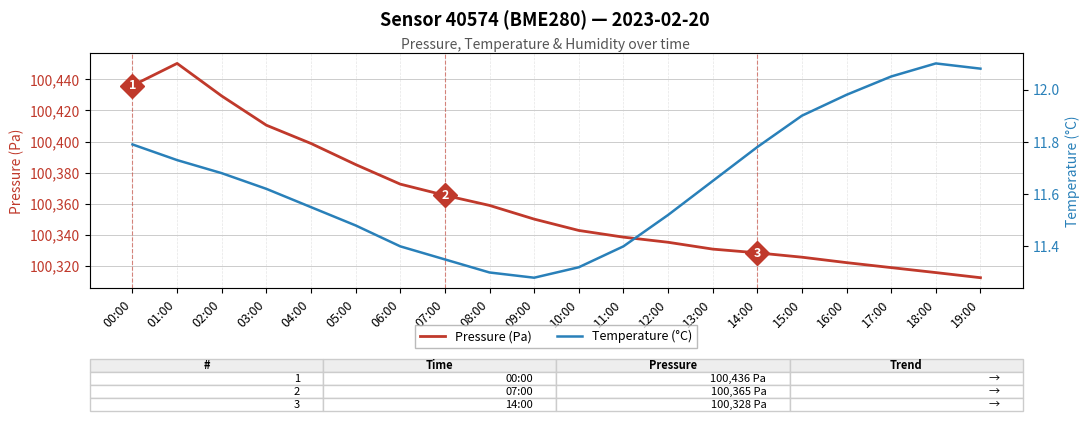

Is this an area chart (filled region under the line)?

No